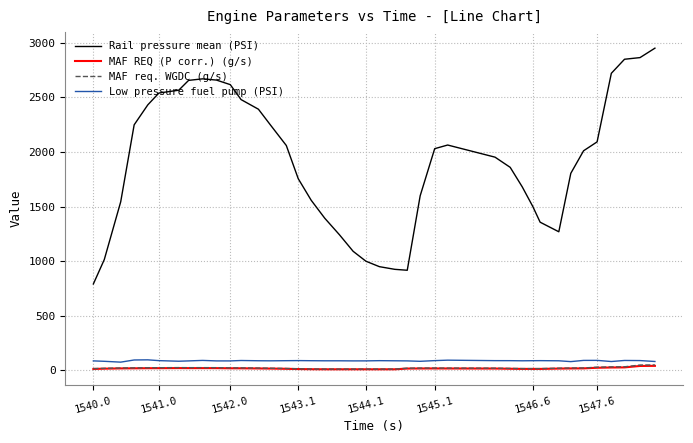

How many lines are shown in the chart?

4